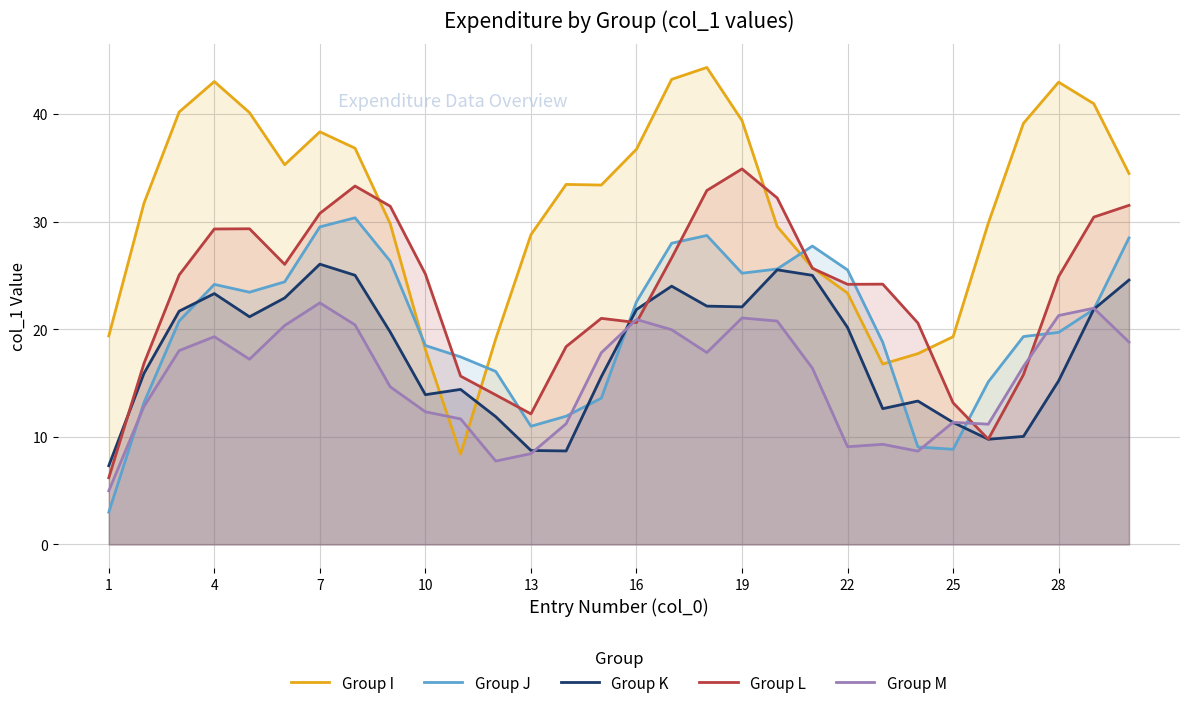

Which series has the largest range (max minus min)?

Group I